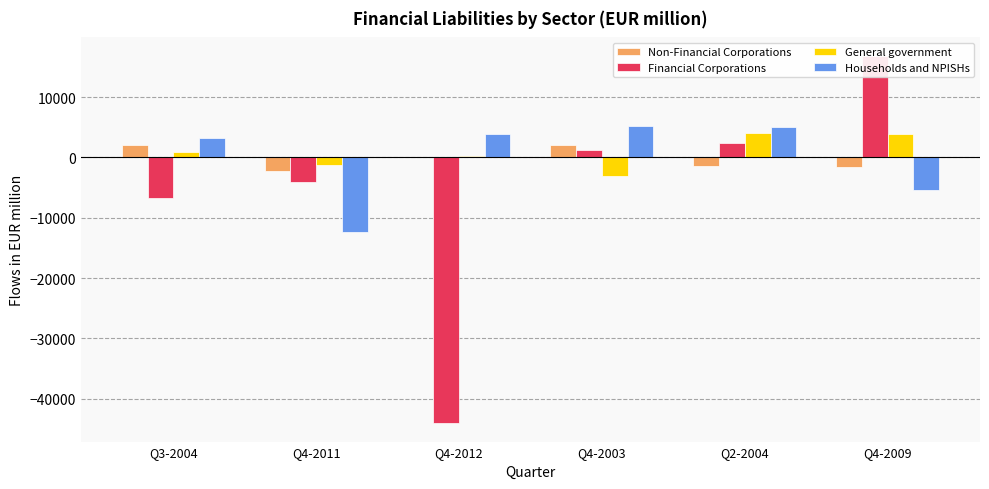

Where does the Financial Corporations series first go above 1134?

Q4-2003